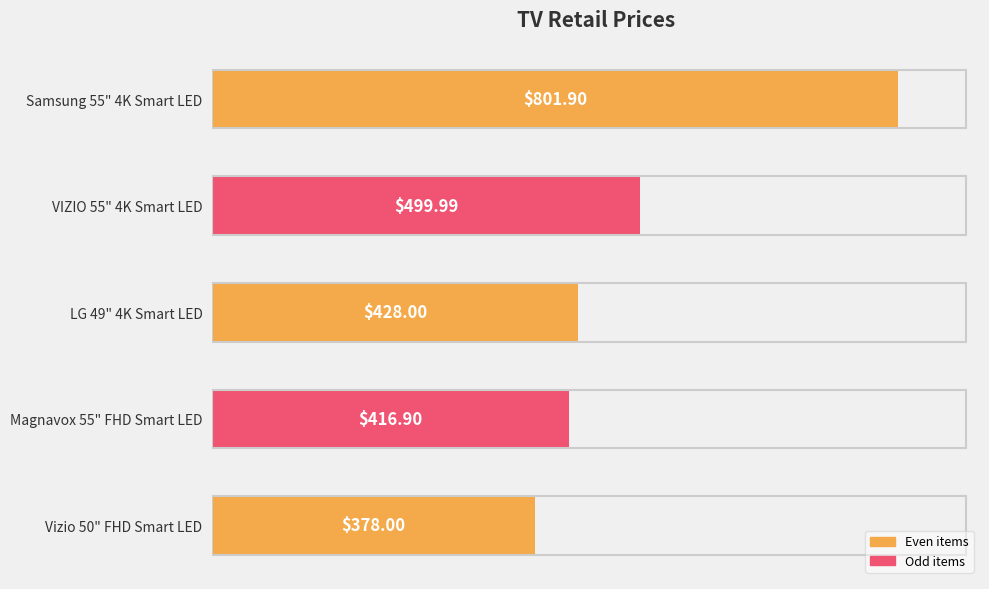

Approximately how many times larger is the value at Vizio 50" FHD Smart LED compared to Magnavox 55" FHD Smart LED?

0.9